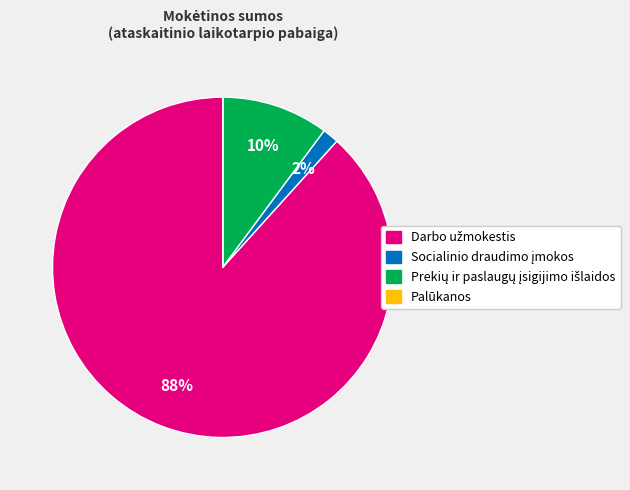

To the nearest percent, what is the difference between the largest and smallest slice percentages?

88%